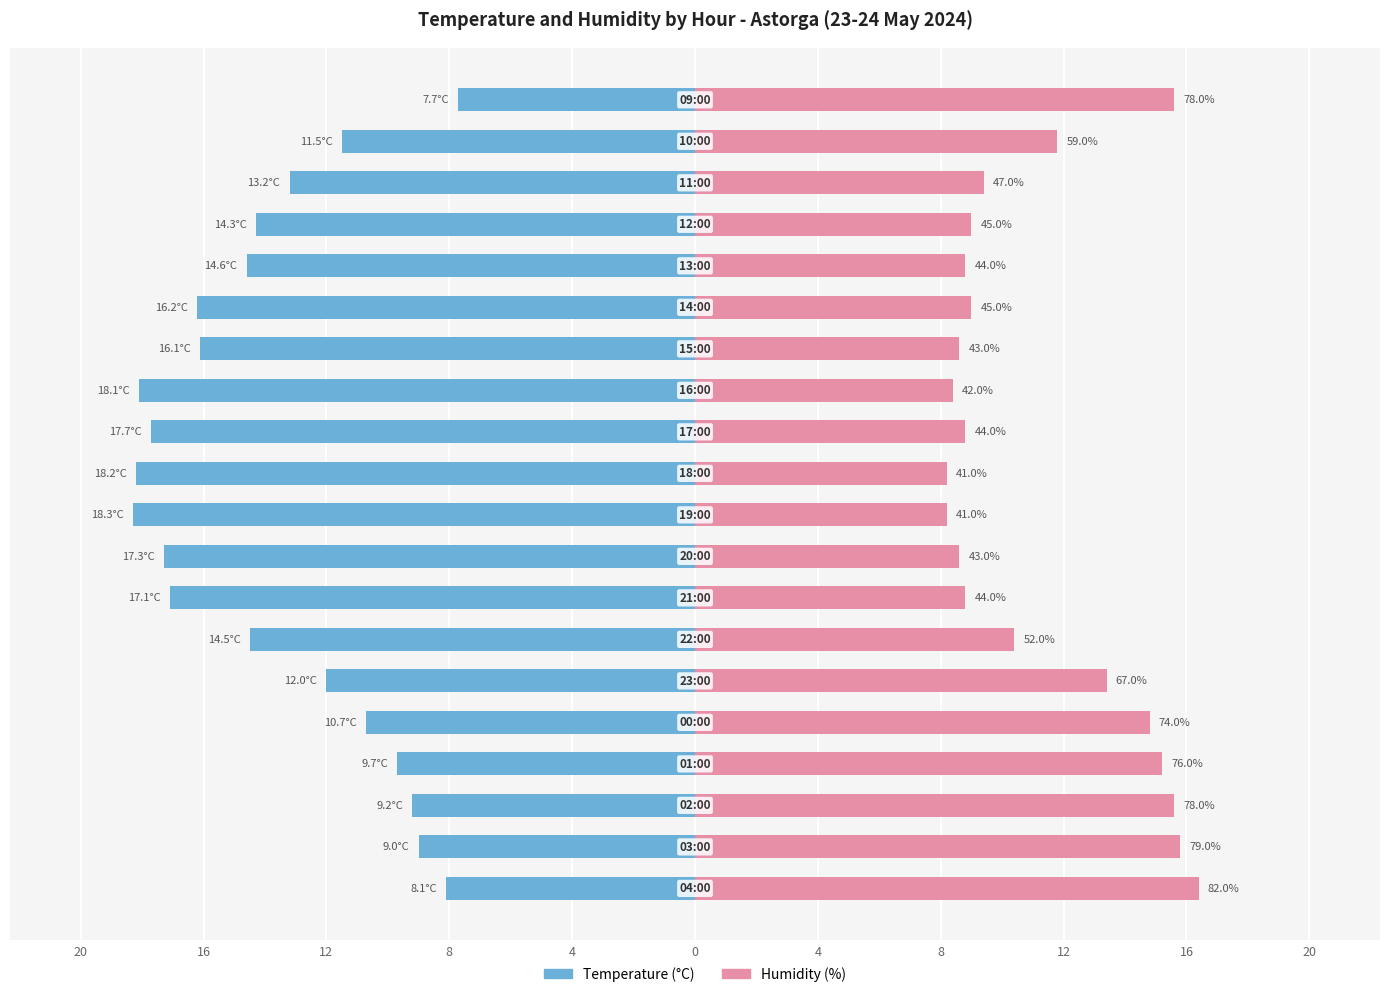

The value of Humidity (%)/5 at 16 is 4.0. True or false?

False